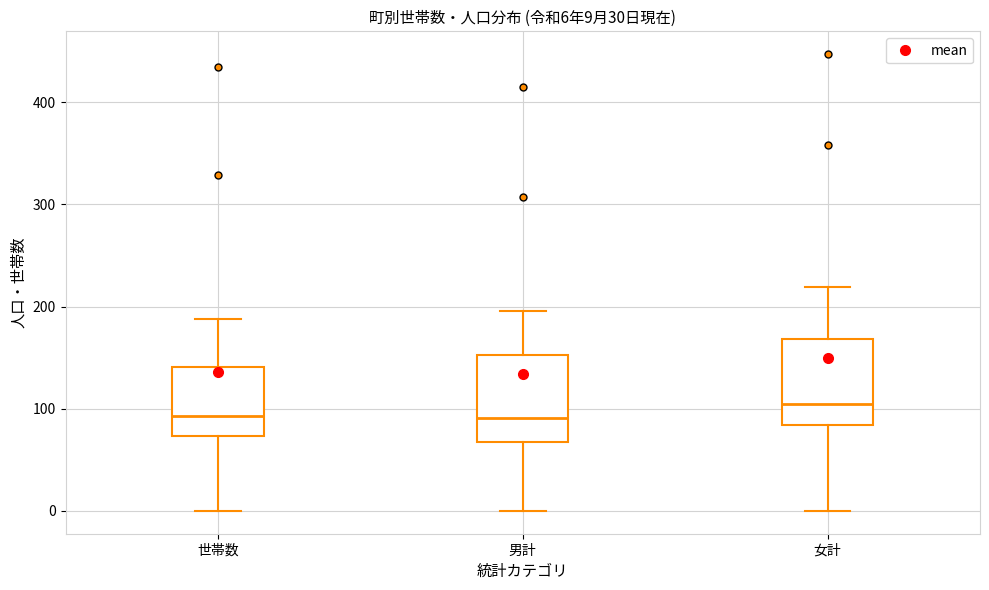

Which box has the highest median line?

女計